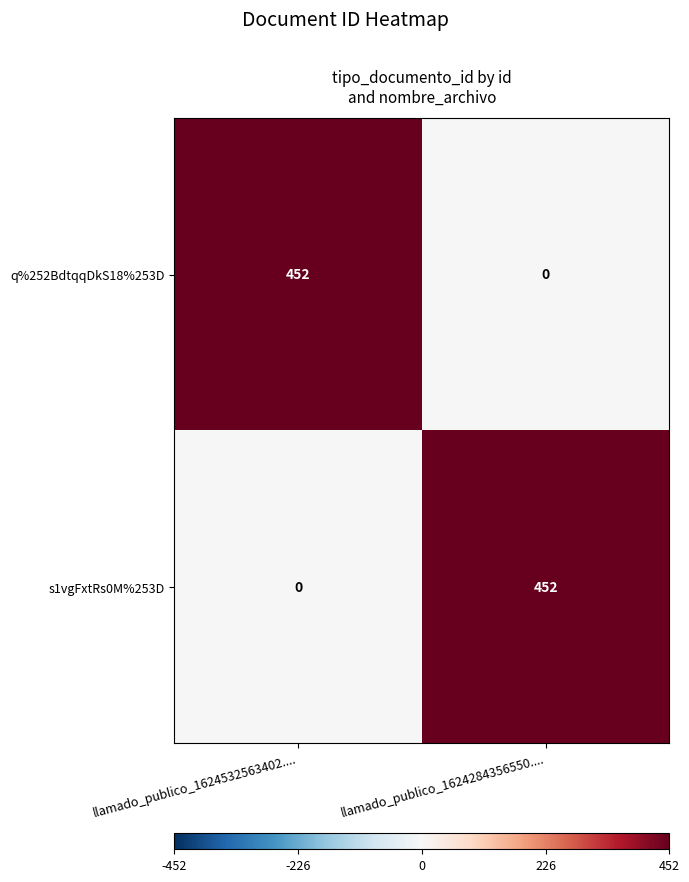

At which label is s1vgFxtRs0M%253D closest to 226?

llamado_publico_1624532563402....